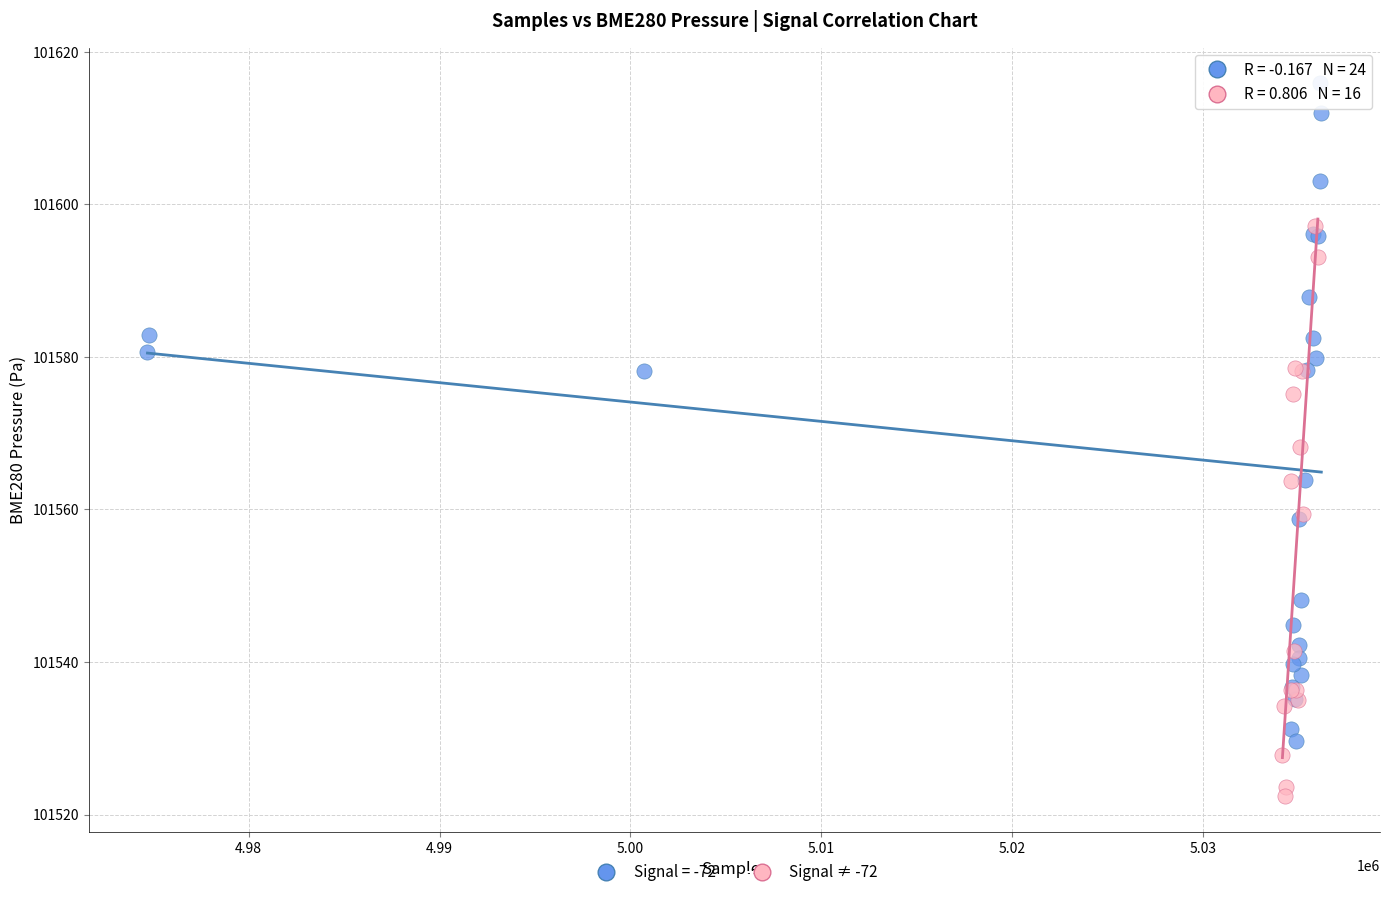

Which series has the largest Y range (max minus min)?

Signal = -72